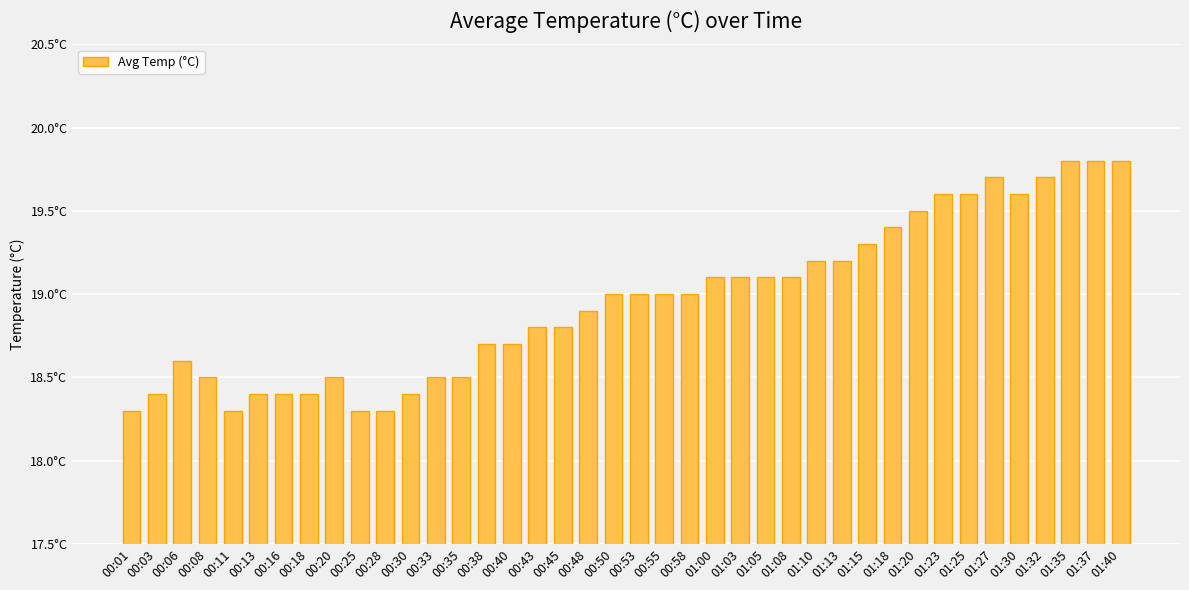

List the labels in order of value, smallest first.

00:01, 00:11, 00:25, 00:28, 00:03, 00:13, 00:16, 00:18, 00:30, 00:08, 00:20, 00:33, 00:35, 00:06, 00:38, 00:40, 00:43, 00:45, 00:48, 00:50, 00:53, 00:55, 00:58, 01:00, 01:03, 01:05, 01:08, 01:10, 01:13, 01:15, 01:18, 01:20, 01:23, 01:25, 01:30, 01:27, 01:32, 01:35, 01:37, 01:40